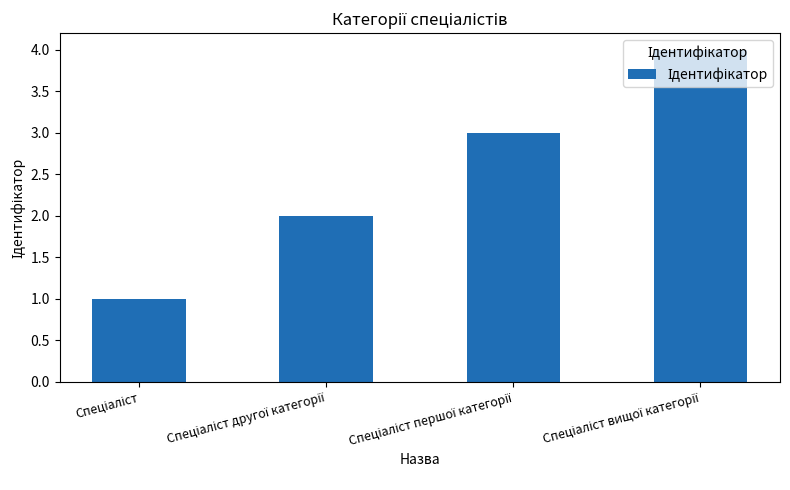

What is the minimum value shown in the chart?

1